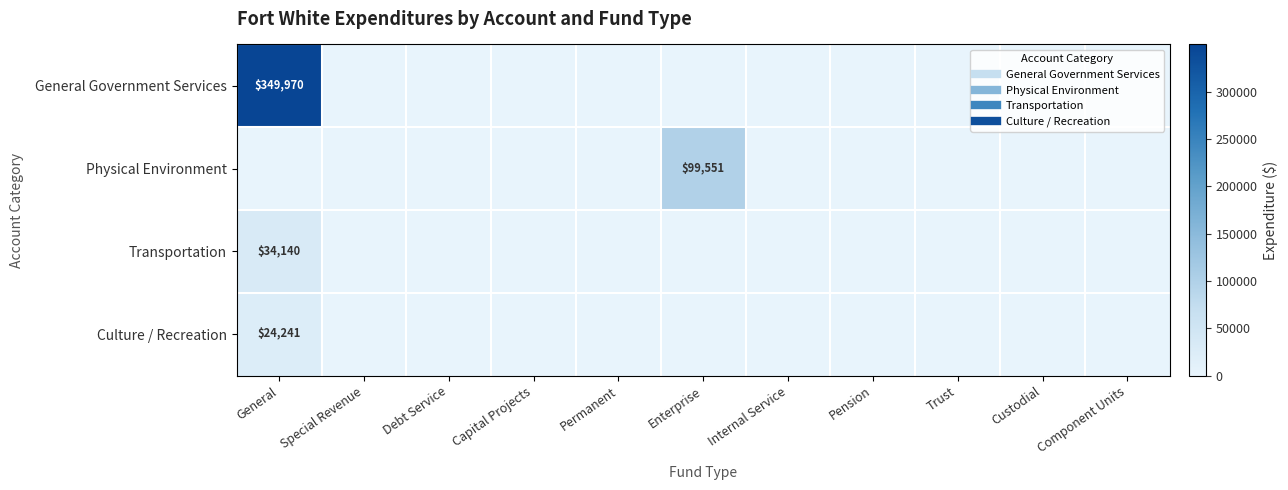

At how many categories does at least one series exceed 122727?

1